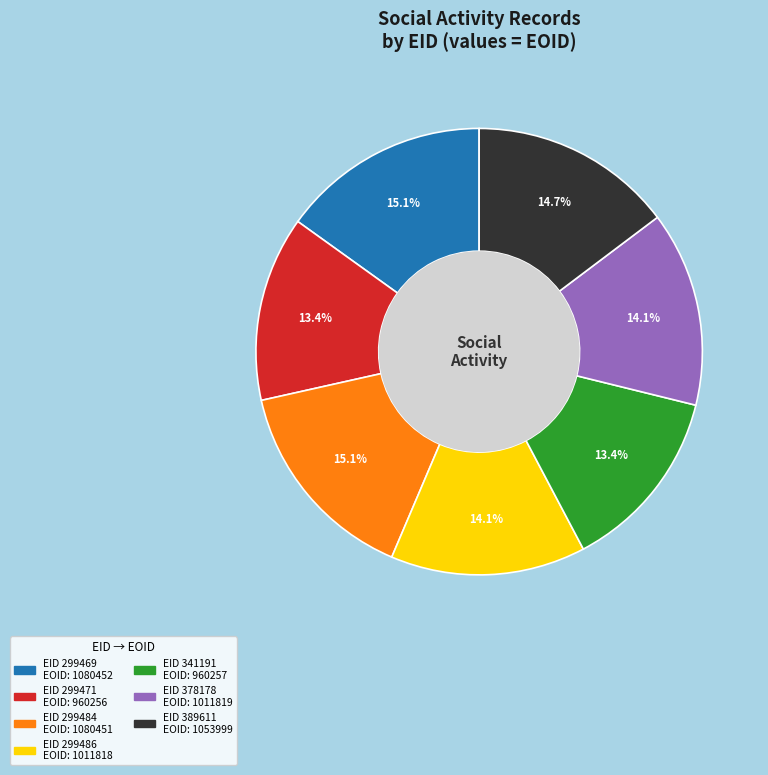

Is there a majority slice in this chart?

No